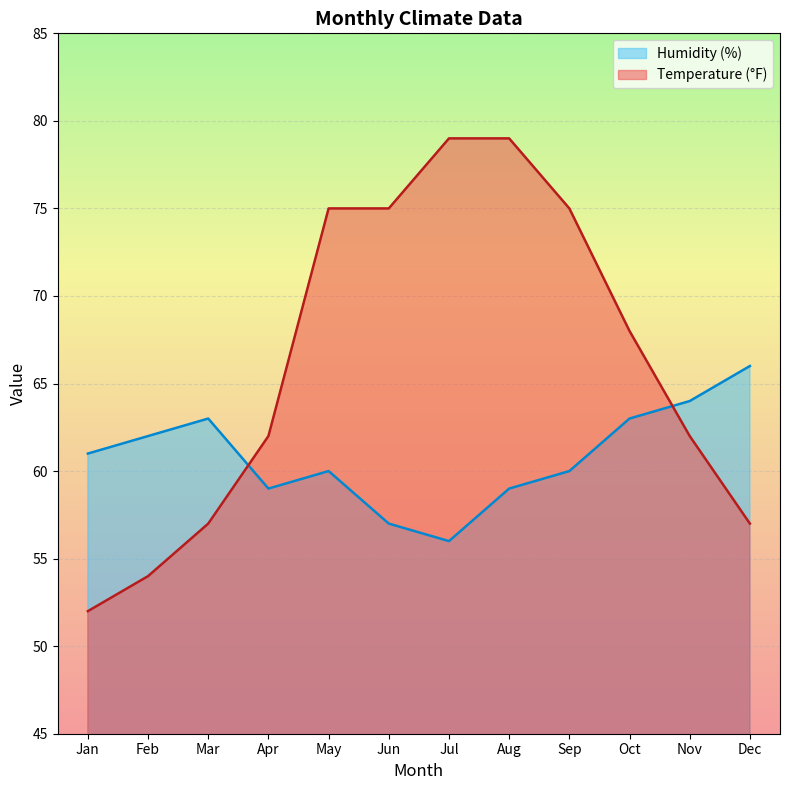

What is the total value across all series at Jun?

132